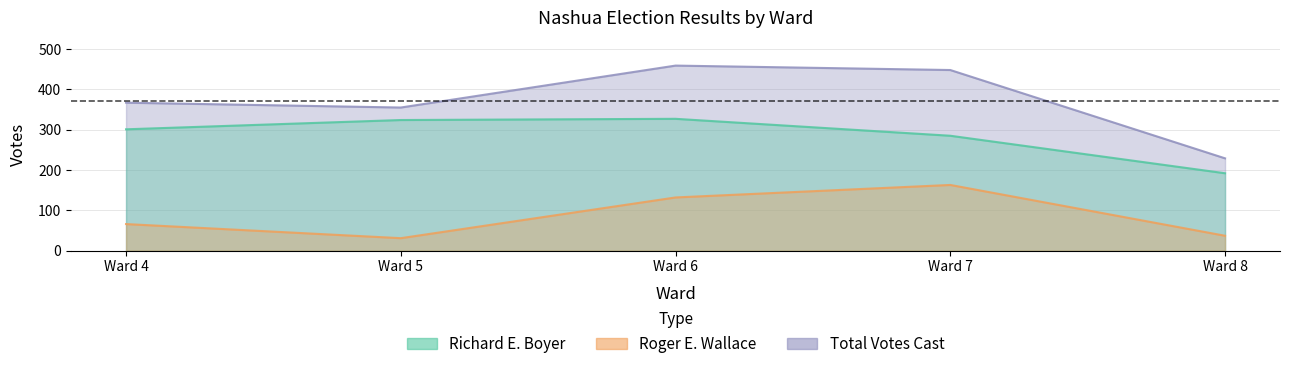

What are all the series names shown in the legend?

Richard E. Boyer, Roger E. Wallace, Total Votes Cast